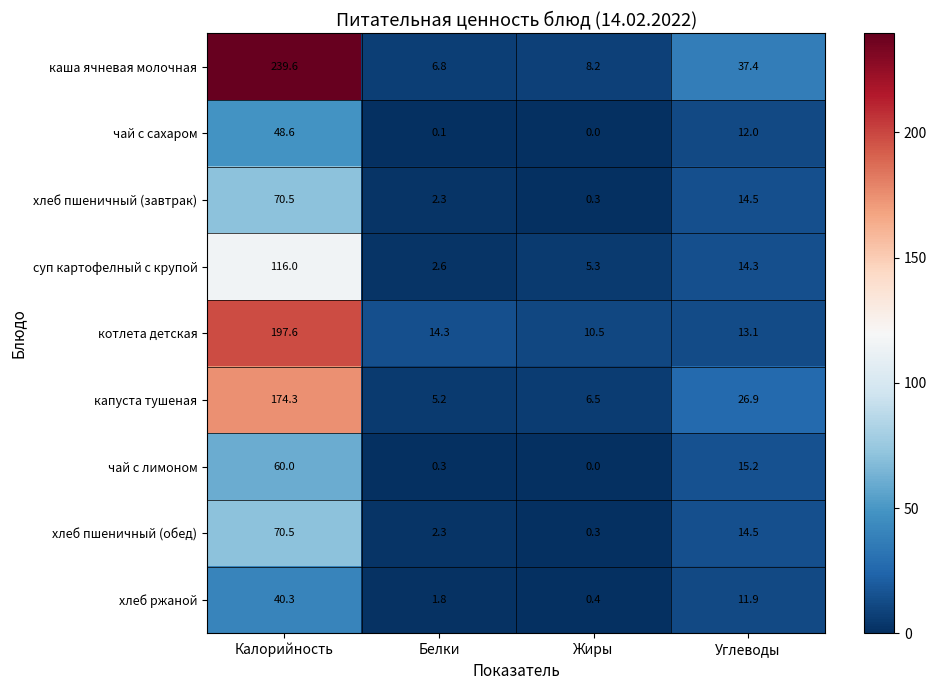

What is the total value across all series at Белки?

35.7